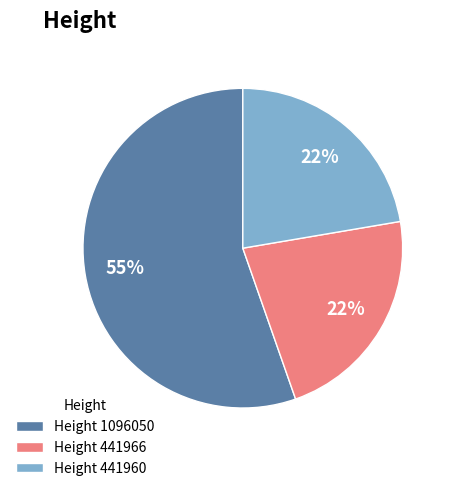

Do Height 441960 and Height 441966 together represent more than half of the pie?

No